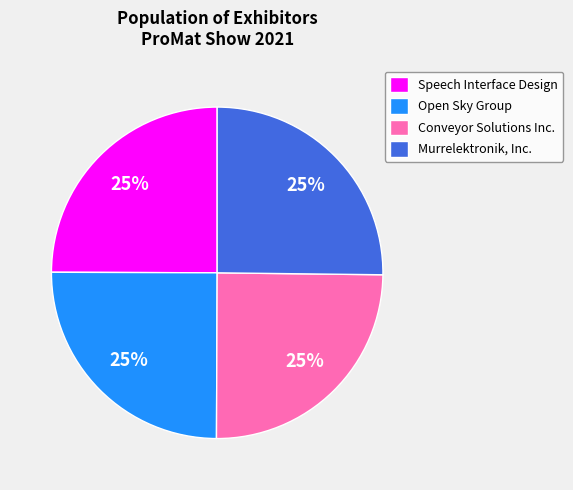

How many segments does this pie chart have?

4